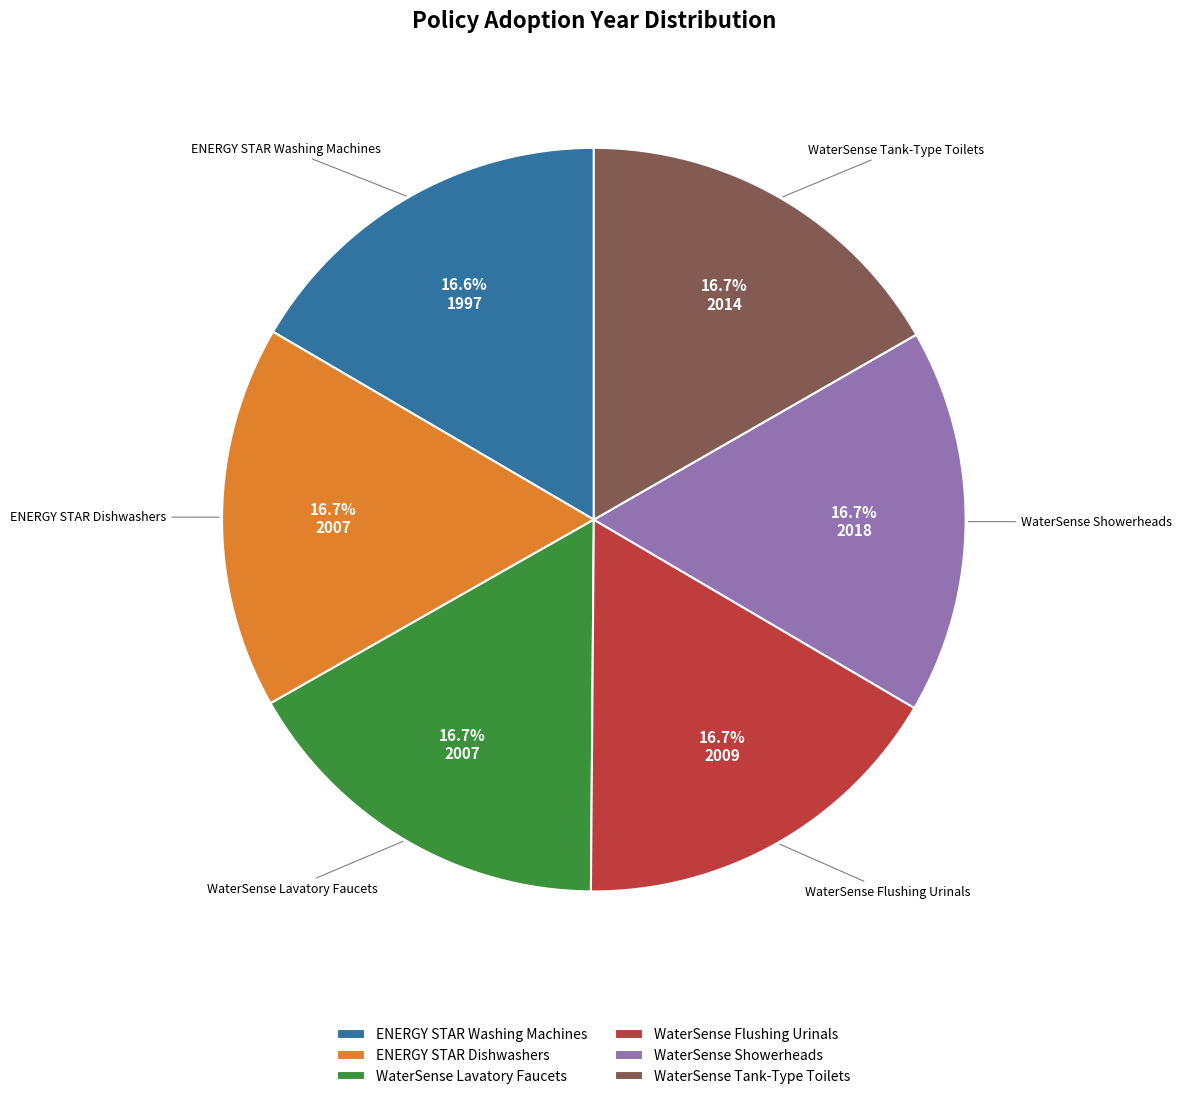

What portion of the pie excludes WaterSense Tank-Type Toilets?

83.3%